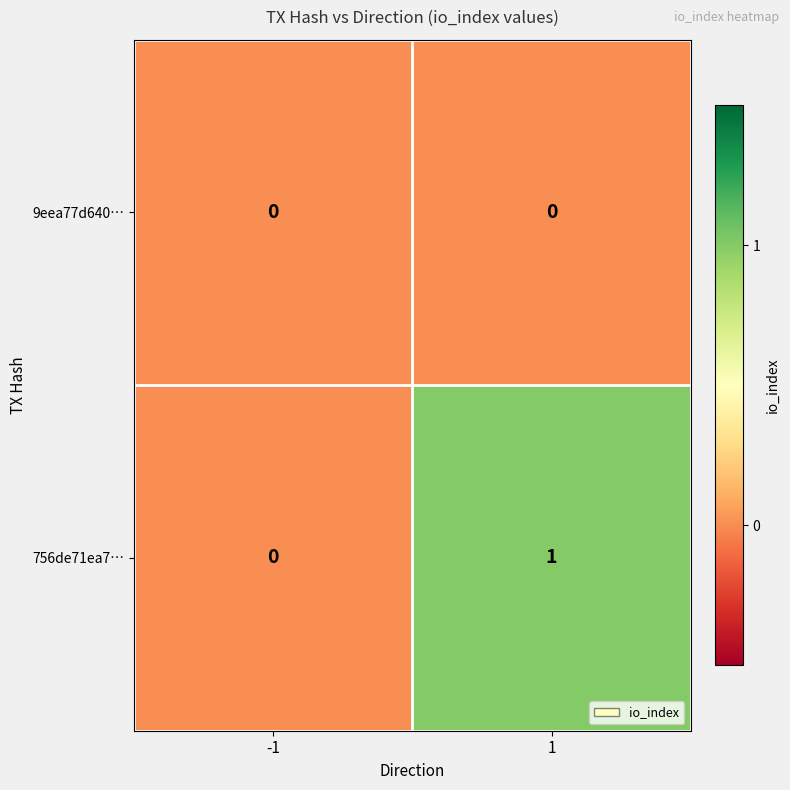

List the series in order of their peak value, lowest first.

9eea77d640…, 756de71ea7…